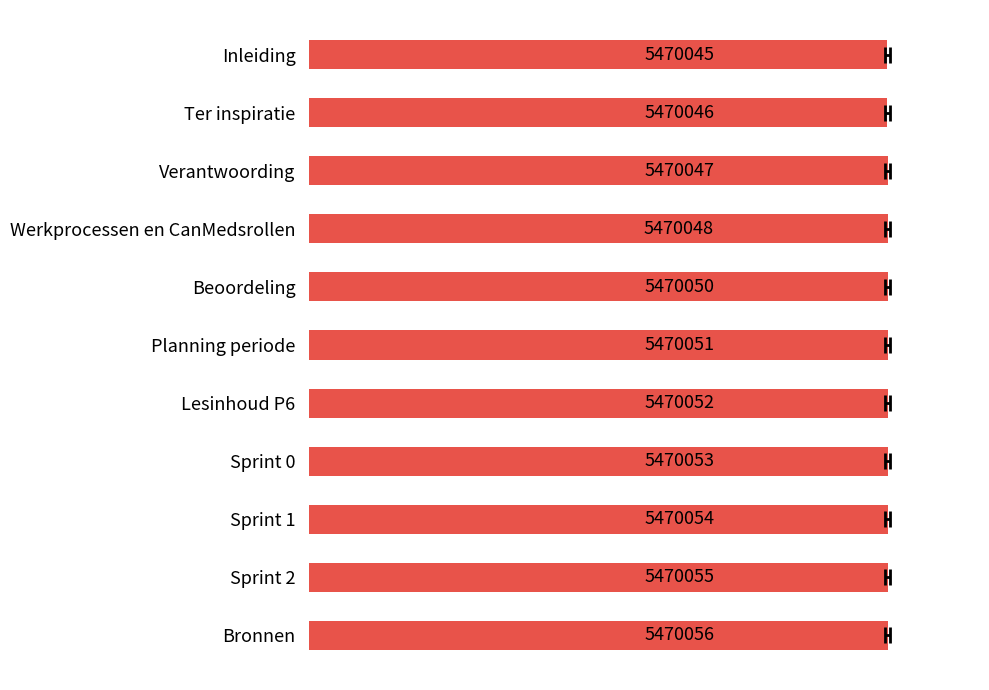

What is the change in value from Lesinhoud P6 to Ter inspiratie?

-6